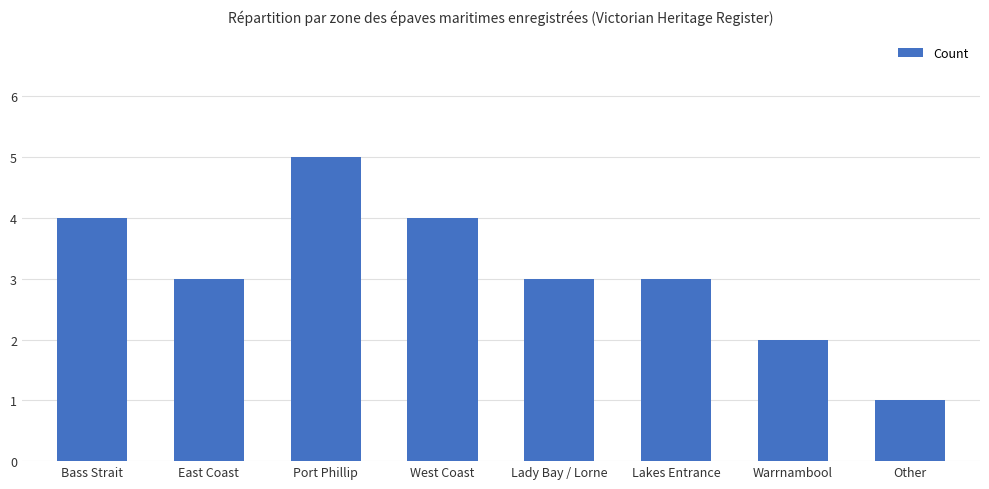

What is the difference between the maximum and second lowest values?

3